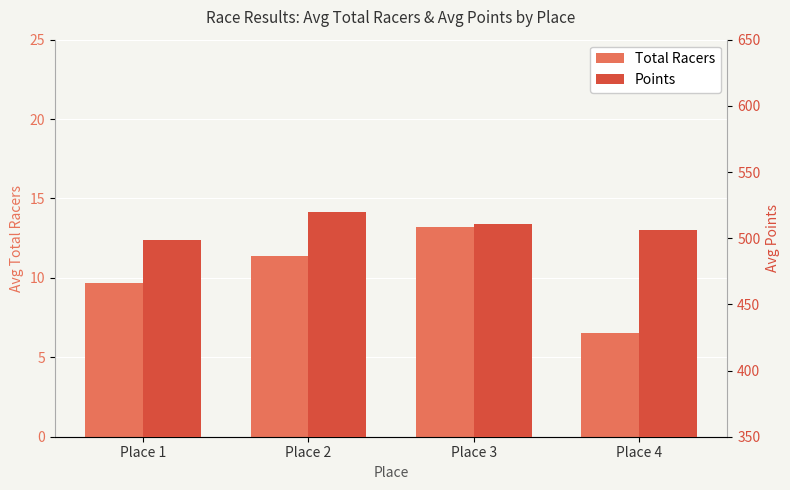

At how many categories does at least one series exceed 97?

4